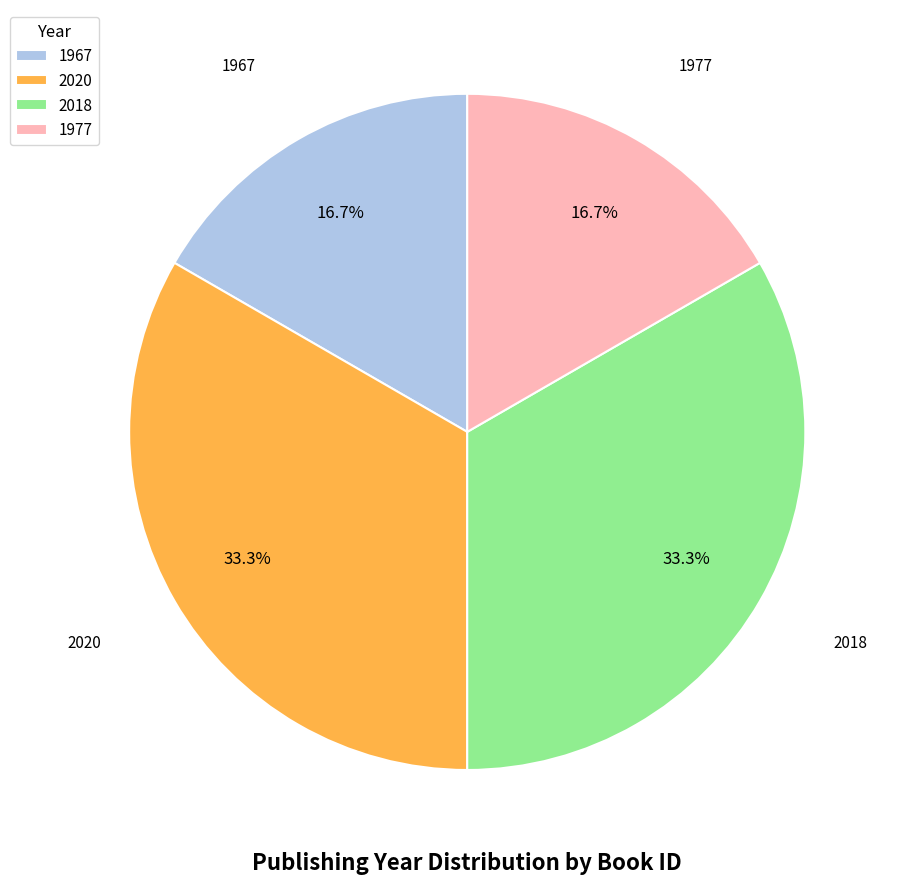

Do 2020 and 2018 together represent more than half of the pie?

Yes